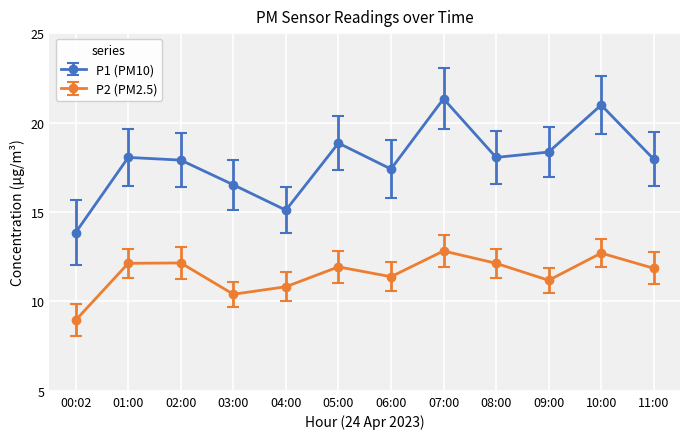

How many lines are shown in the chart?

2